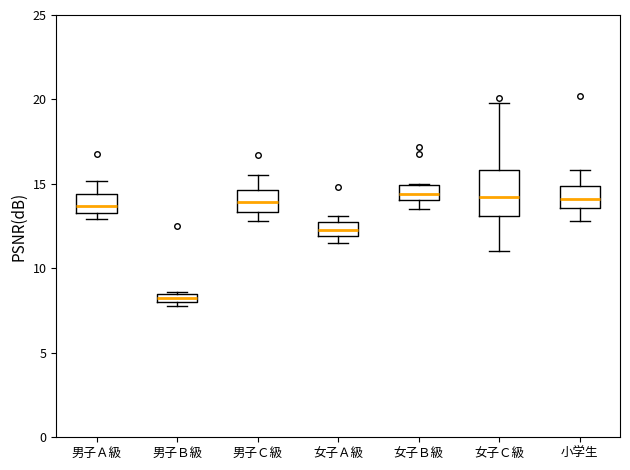

Comparing the boxes themselves (not the whiskers), which one is the tallest?

女子Ｃ級